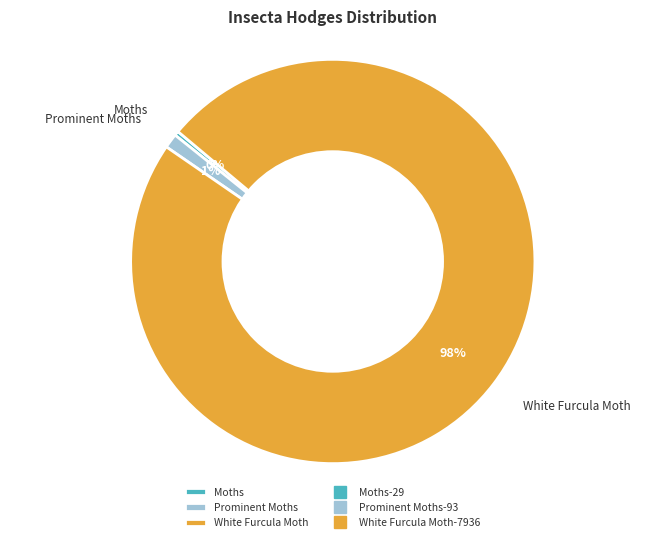

How many slices are in this pie chart?

3